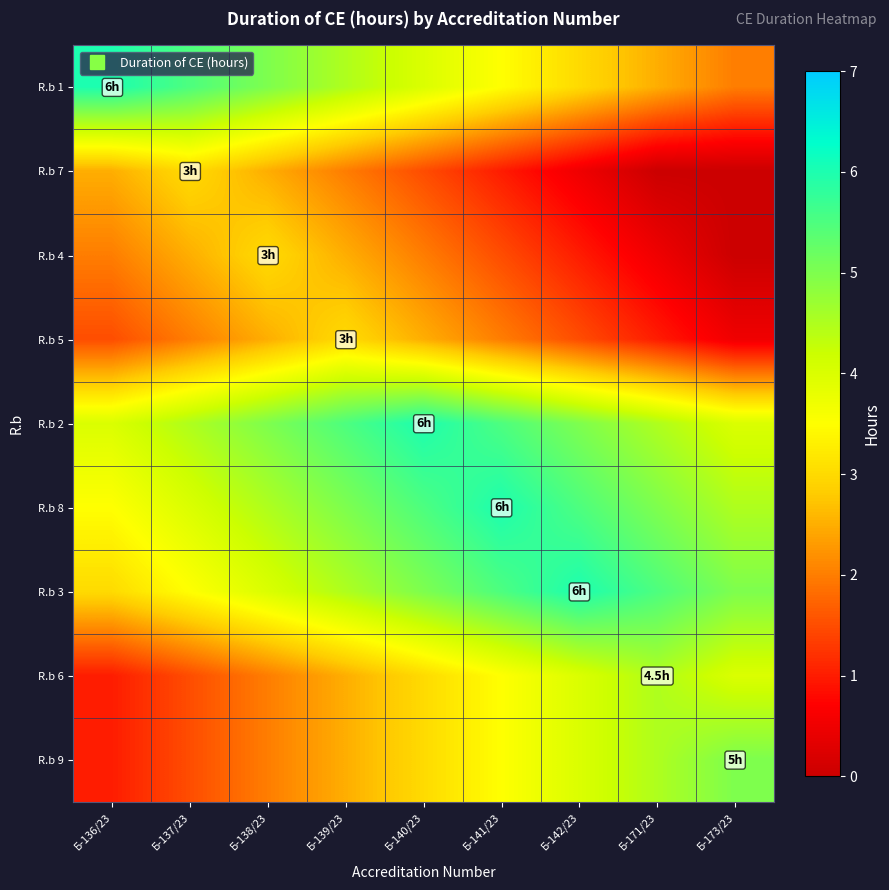

At how many categories does at least one series exceed 4?

9